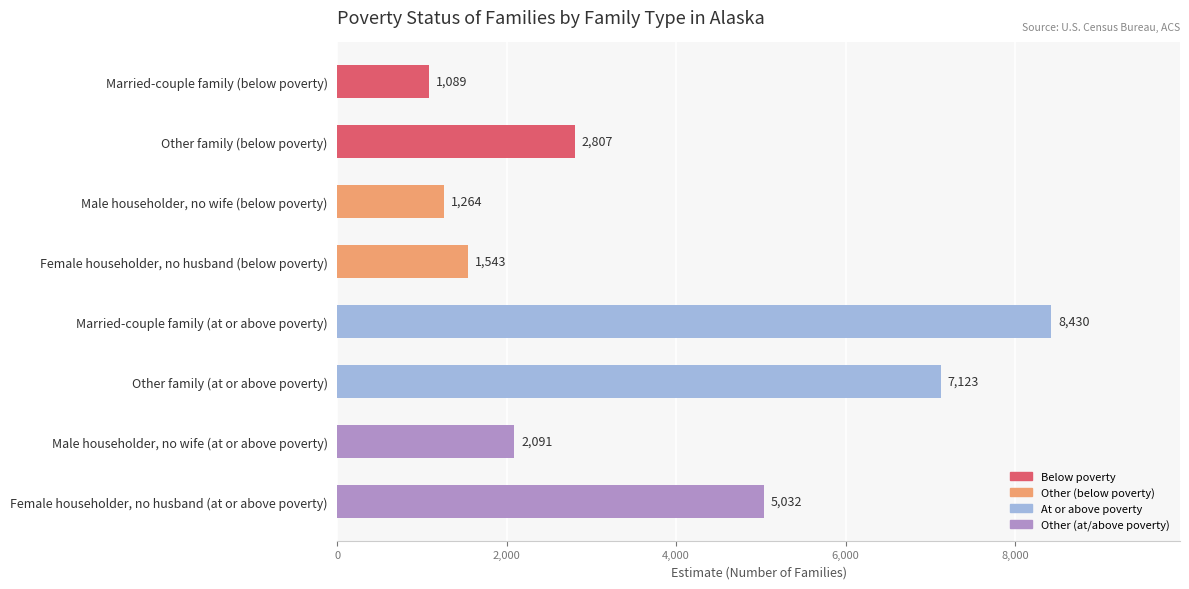

True or false: the data shows 11345 at Married-couple family (at or above poverty).

False